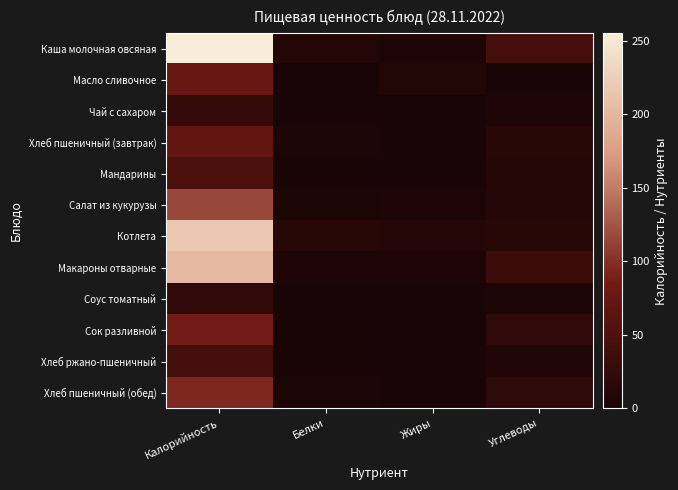

How many categories are shown in the chart?

4